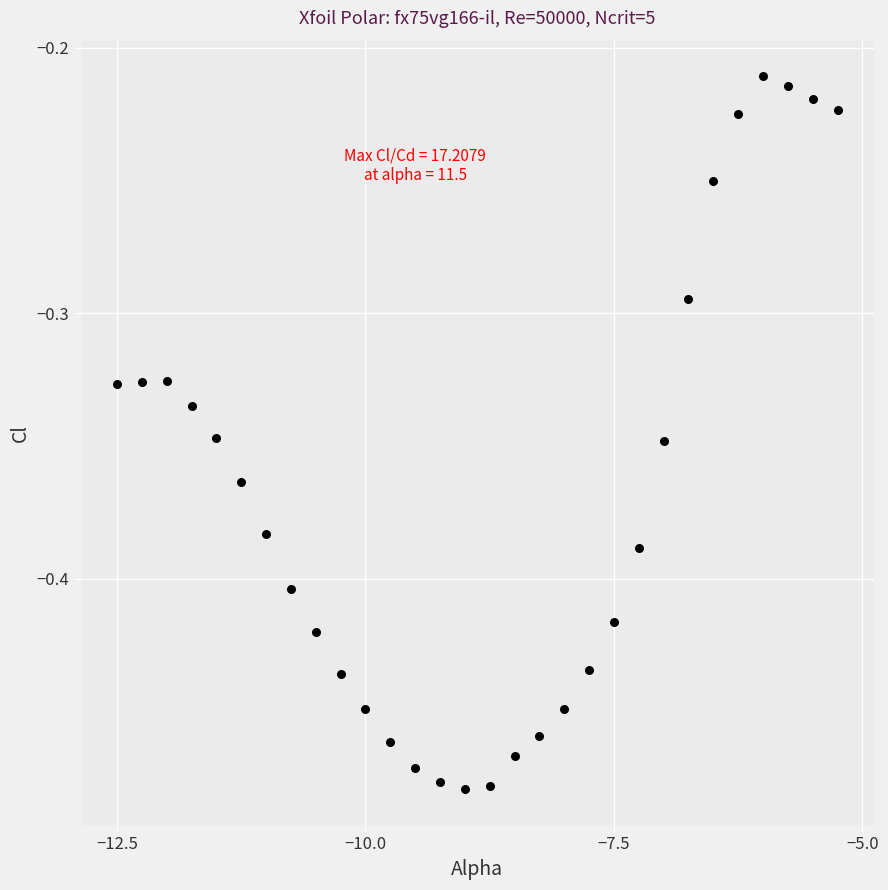

What is the range of Y values (max minus min)?

0.3